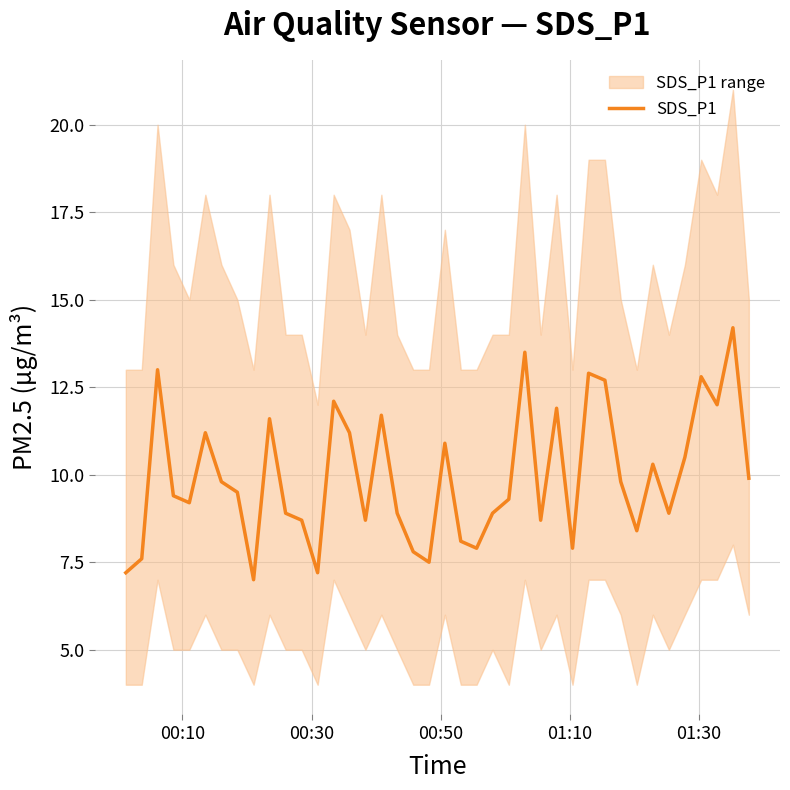

What is the difference between the maximum and minimum values?

7.2